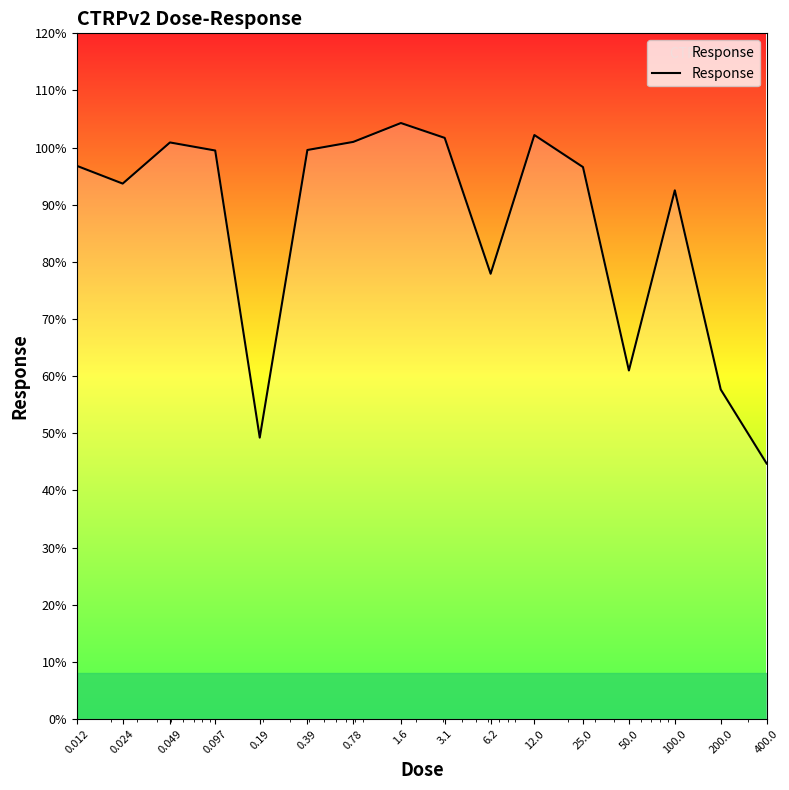

What is the greatest value displayed?

104.3